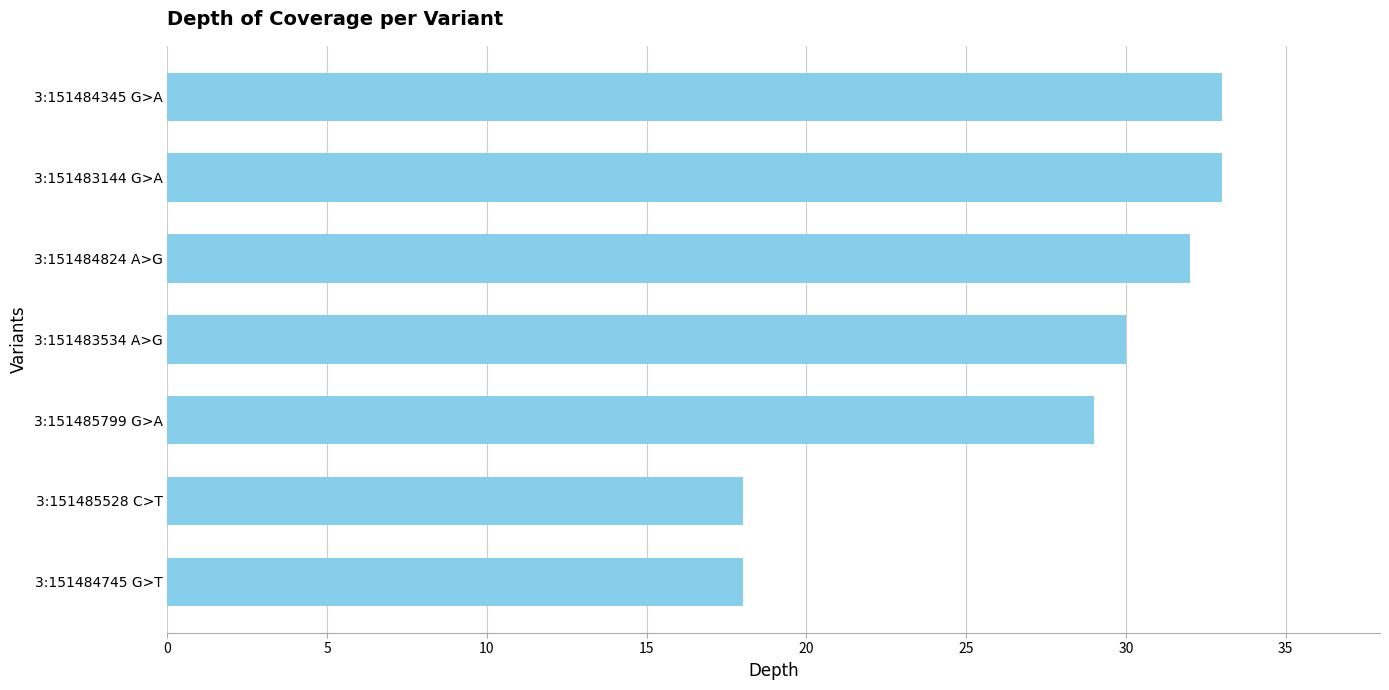

Reading bottom to top, list all the values displayed in this chart.

18	18	29	30	32	33	33